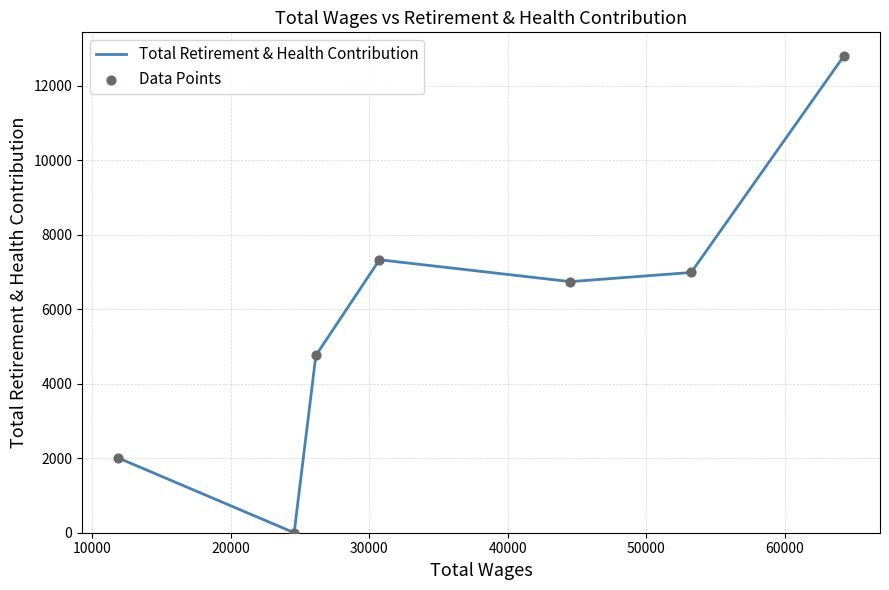

True or false: the data has more than 1 interior local peaks.

False